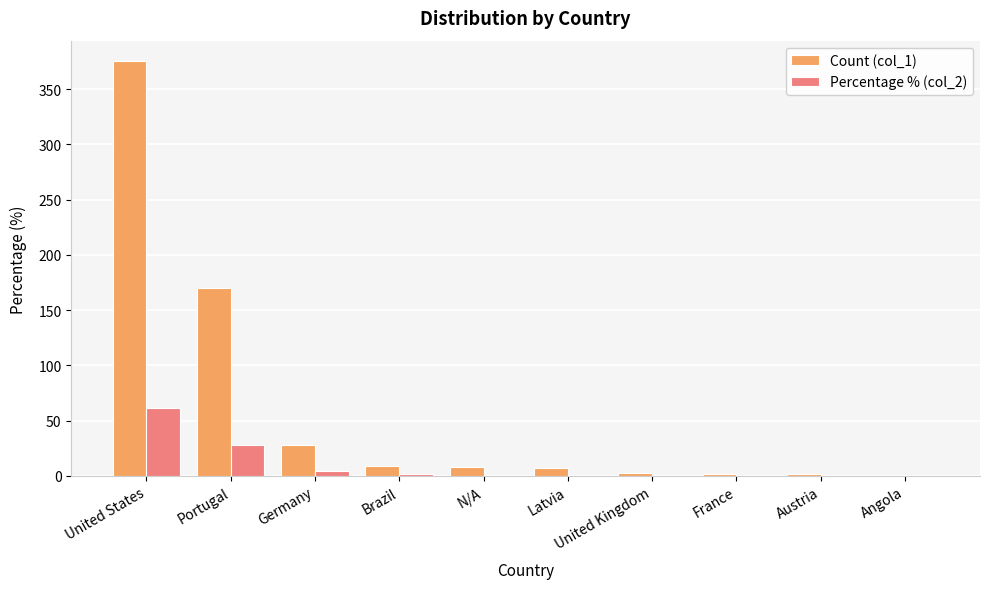

The value of Percentage % (col_2) at Portugal is 6.8. True or false?

False